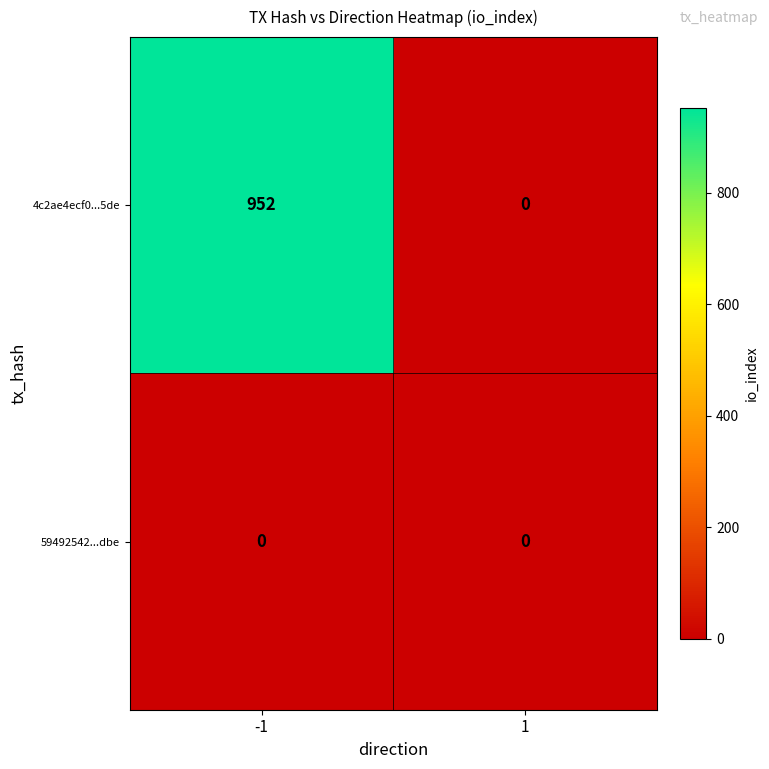

Reading left to right, list all the values displayed in this chart.

4c2ae4ecf0...5de: 952	0
59492542...dbe: 0	0